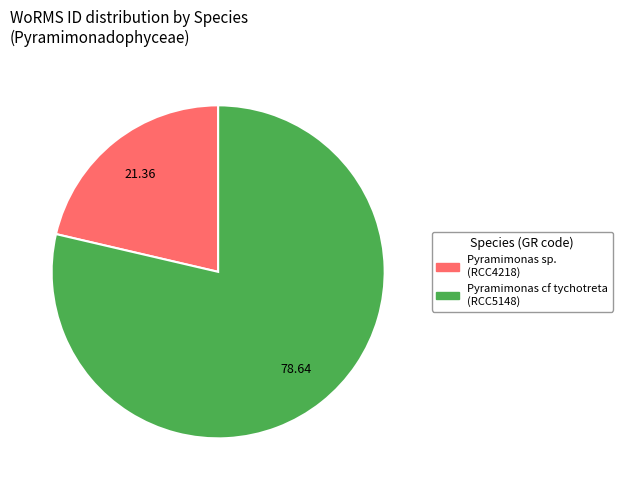

Is it true that Pyramimonas cf tychotreta is 91% of the pie?

False